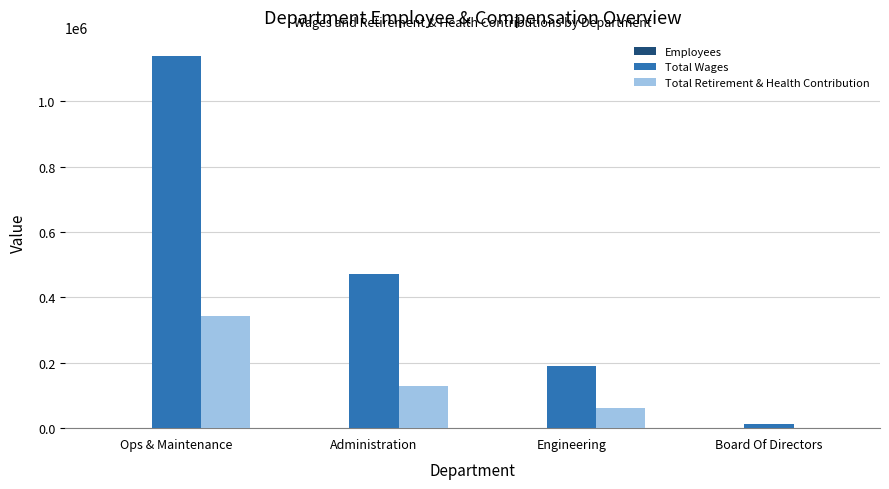

How many groups of bars are there?

4